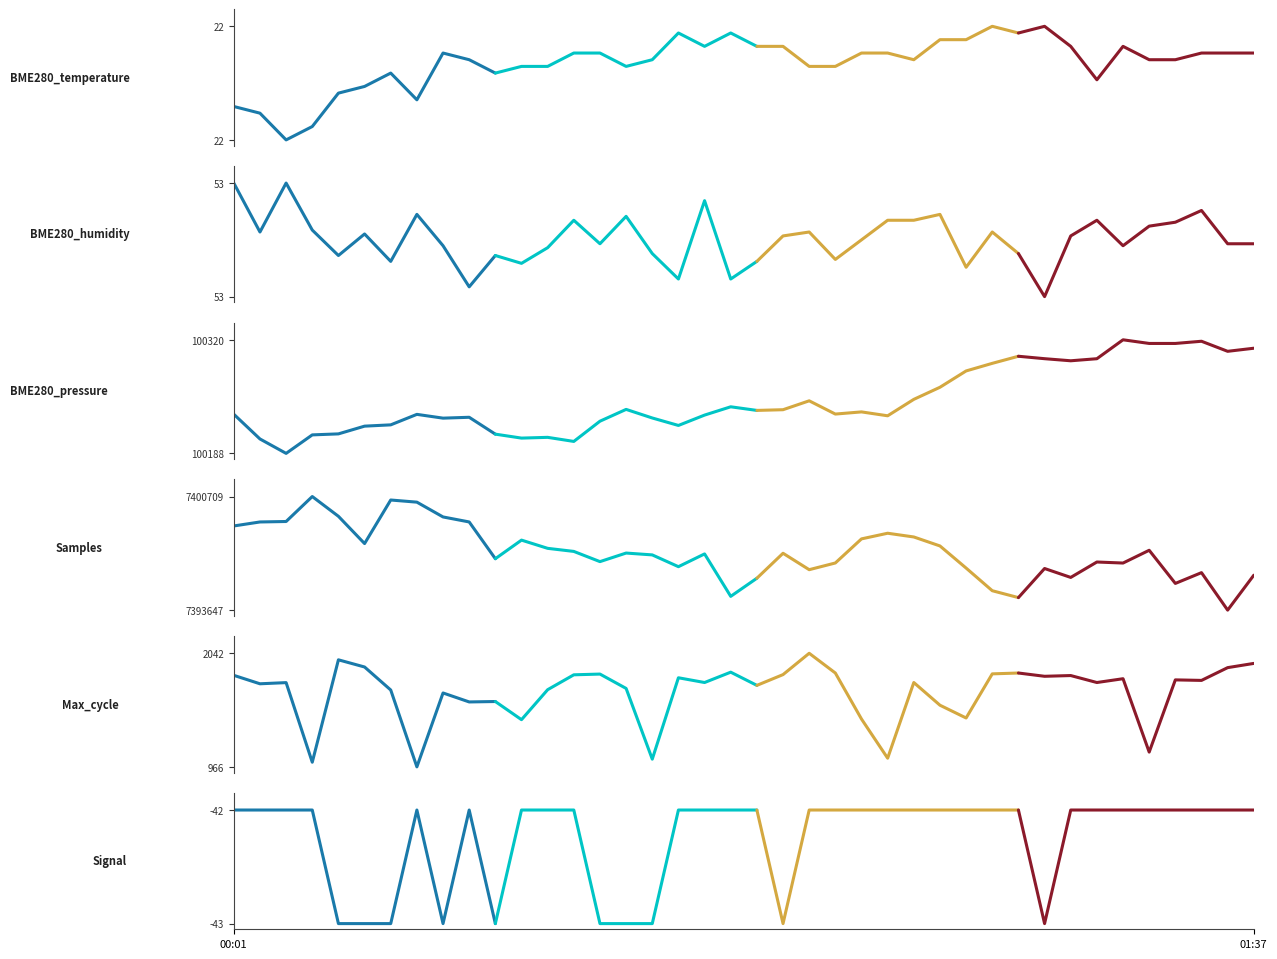

What is the difference between the second highest and minimum values in the BME280_humidity series?

0.5